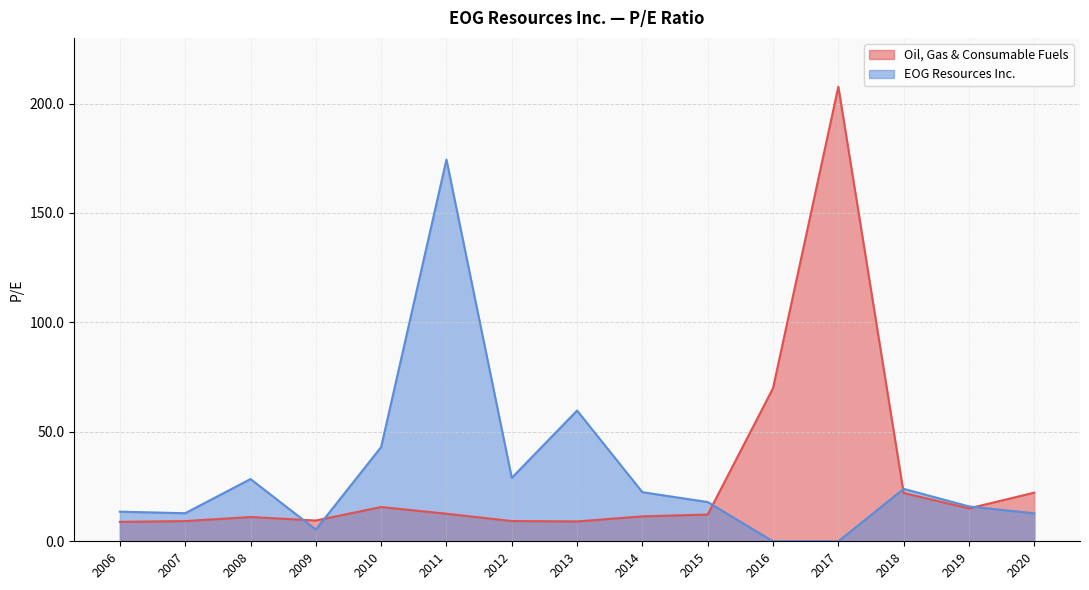

At which category is the sum across all series the highest?

2017